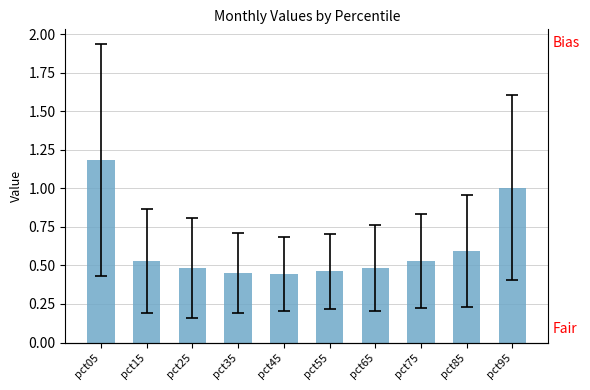

Where is the data nearest to the value 0?

pct45